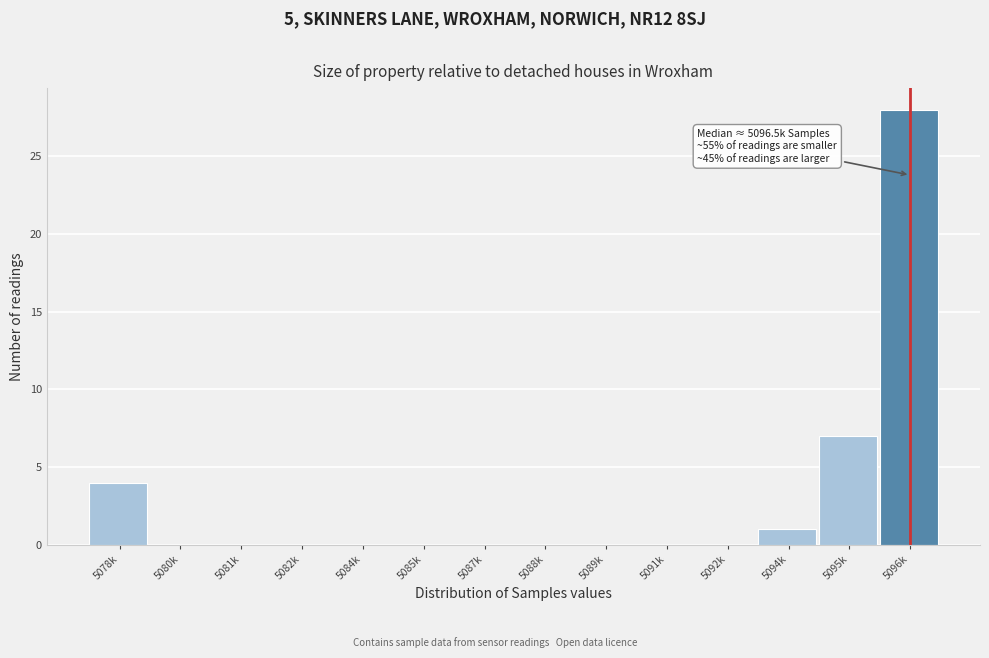

Reading left to right, transcribe all the data shown in this chart.

5078k=4	5080k=0	5081k=0	5082k=0	5084k=0	5085k=0	5087k=0	5088k=0	5089k=0	5091k=0	5092k=0	5094k=1	5095k=7	5096k=28